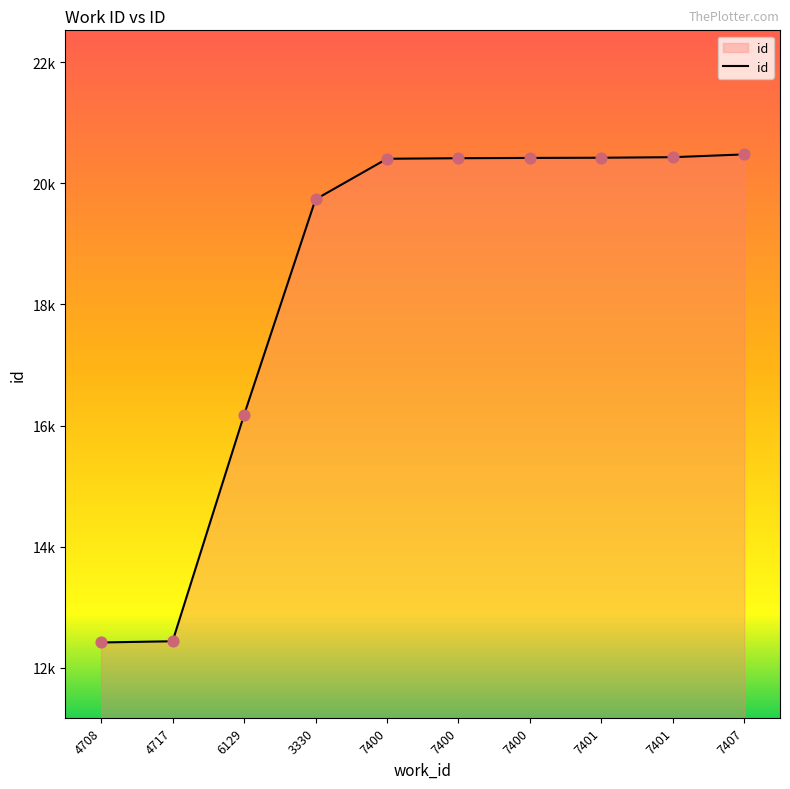

Between 7401 and 3330, which is larger?

7401